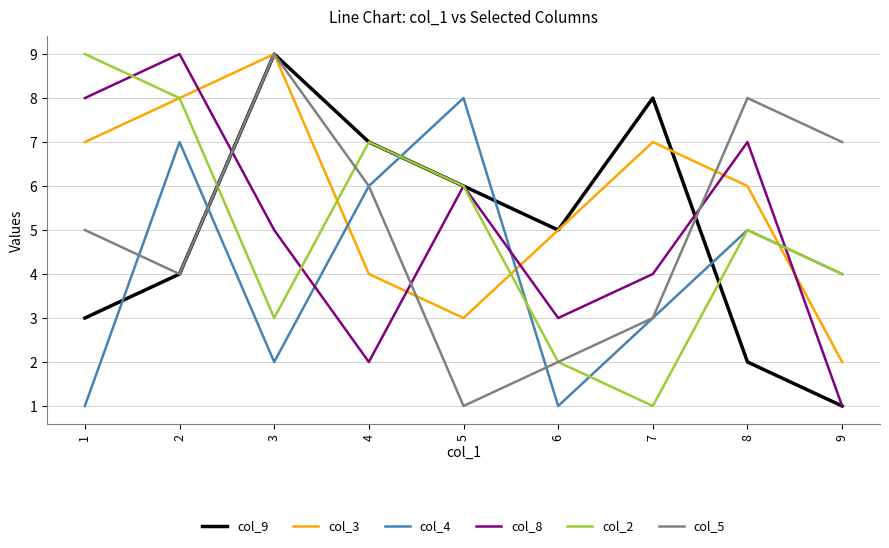

Reading left to right, what are all the values shown in this chart?

col_9: 3	4	9	7	6	5	8	2	1
col_3: 7	8	9	4	3	5	7	6	2
col_4: 1	7	2	6	8	1	3	5	4
col_8: 8	9	5	2	6	3	4	7	1
col_2: 9	8	3	7	6	2	1	5	4
col_5: 5	4	9	6	1	2	3	8	7